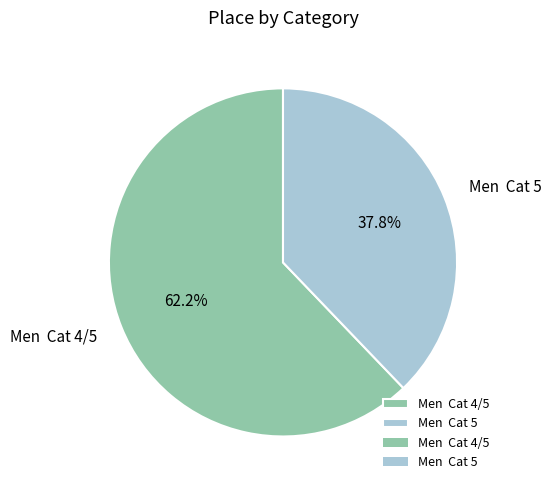

What is the smallest slice in the pie chart?

Men Cat 5